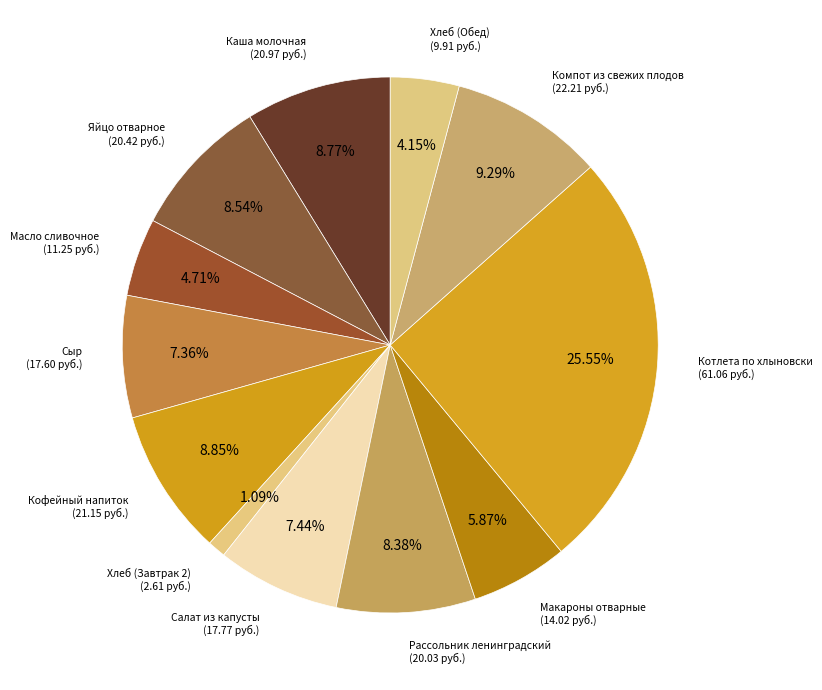

To the nearest percent, what is the difference between the largest and smallest slice percentages?

24%